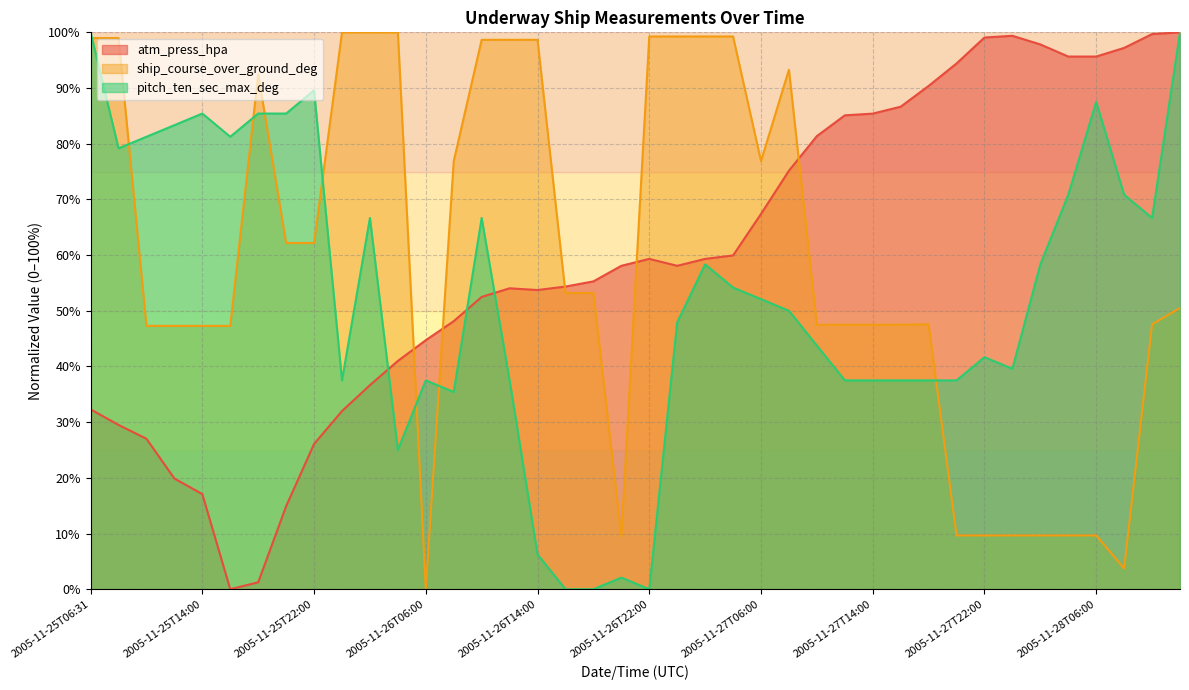

What is the label of the 28th point from the right?

2005-11-26T06:00